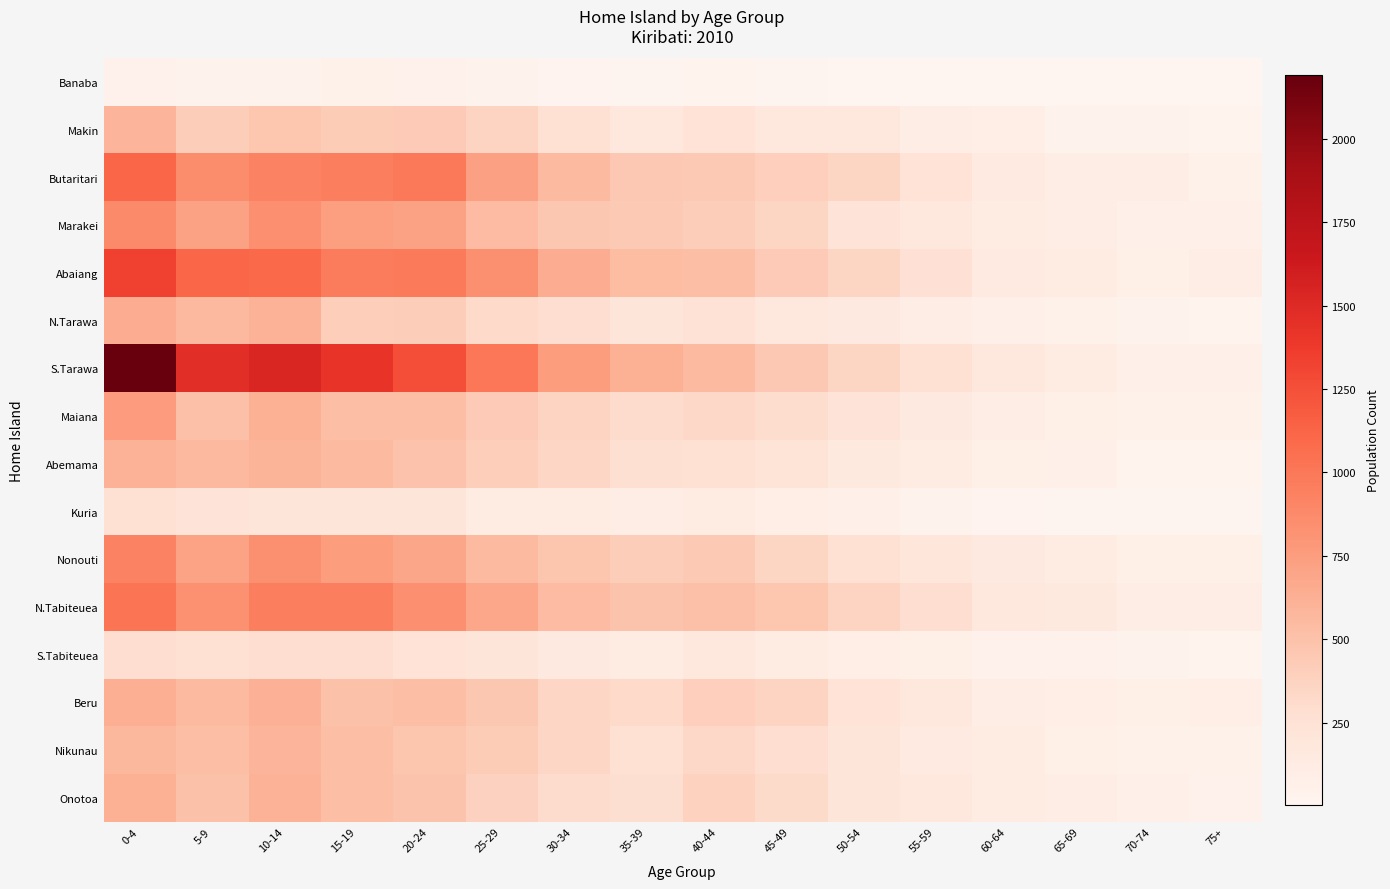

At which category is the sum across all series the highest?

0-4